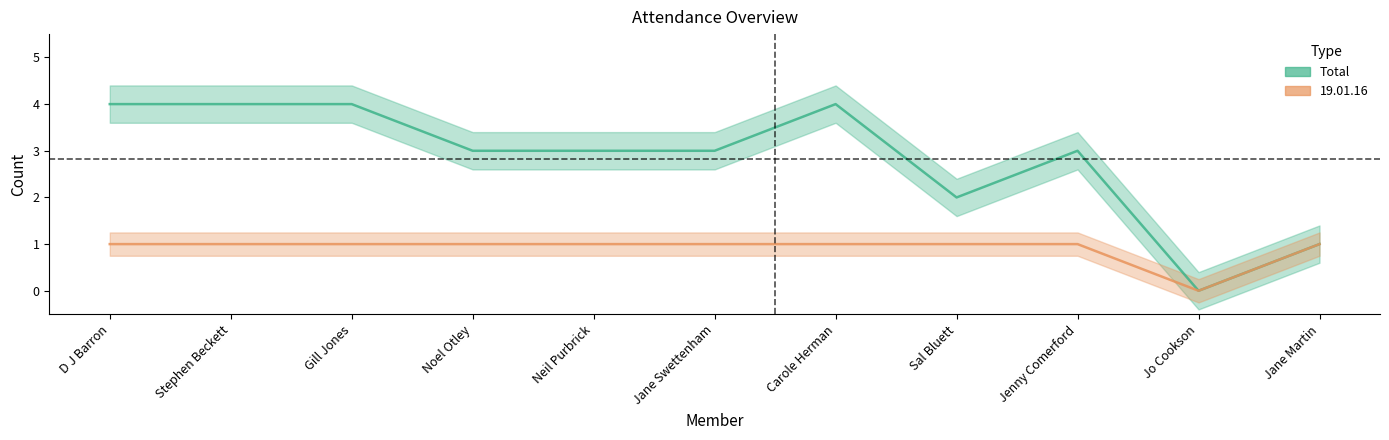

What is the spread (max minus min) of values at D J Barron?

3